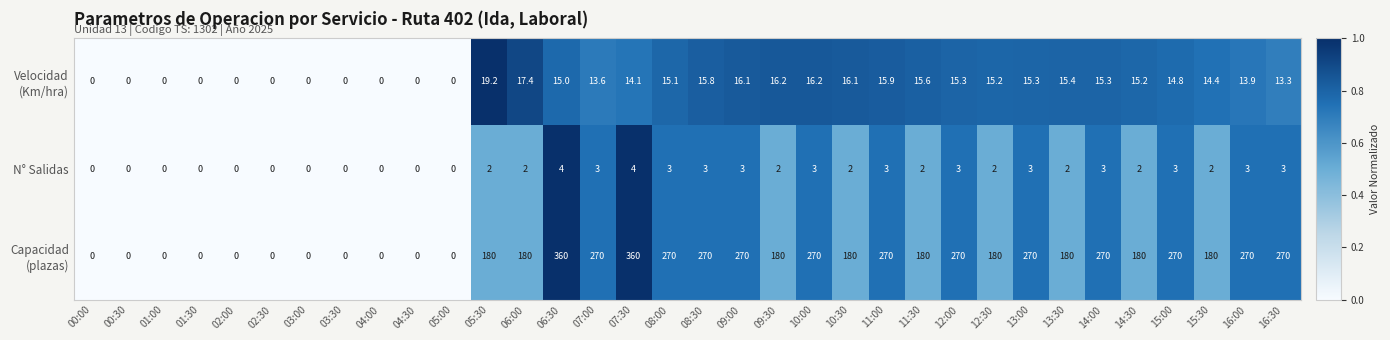

At which category is the sum across all series the highest?

06:30